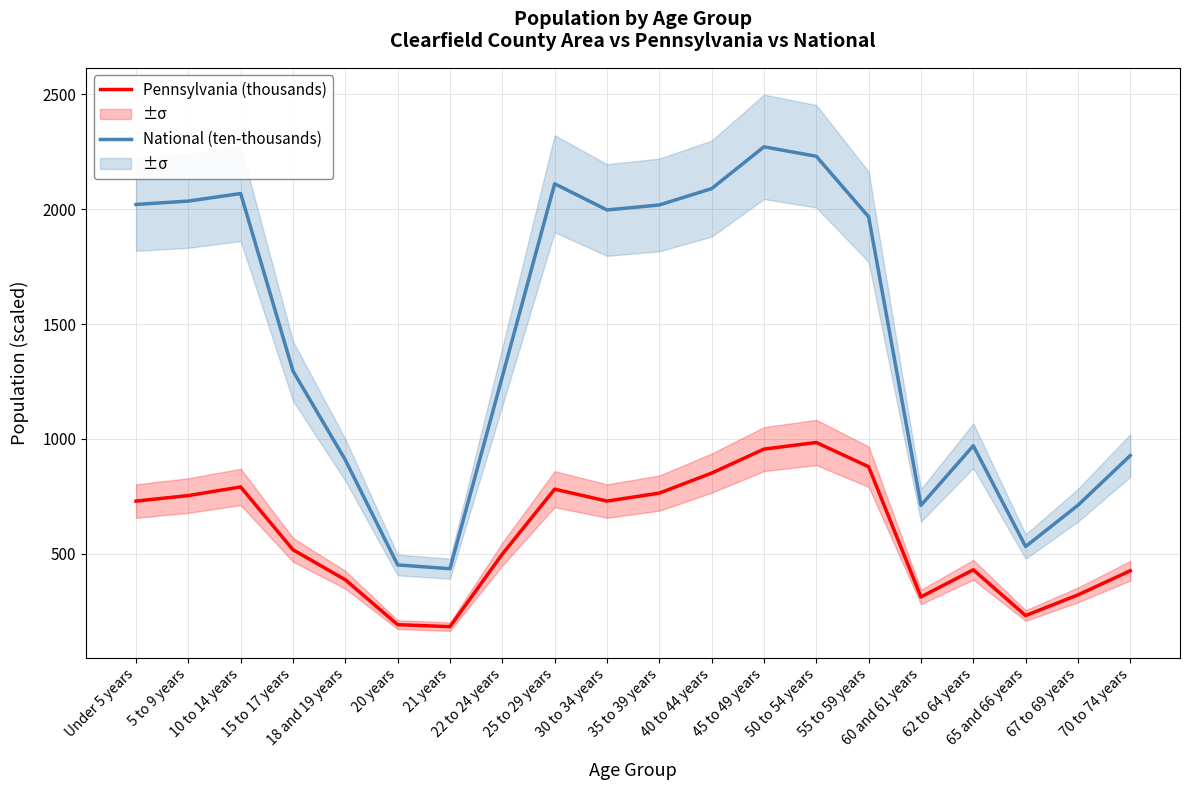

What is the average value of the National (ten-thousands) series?

1451.0